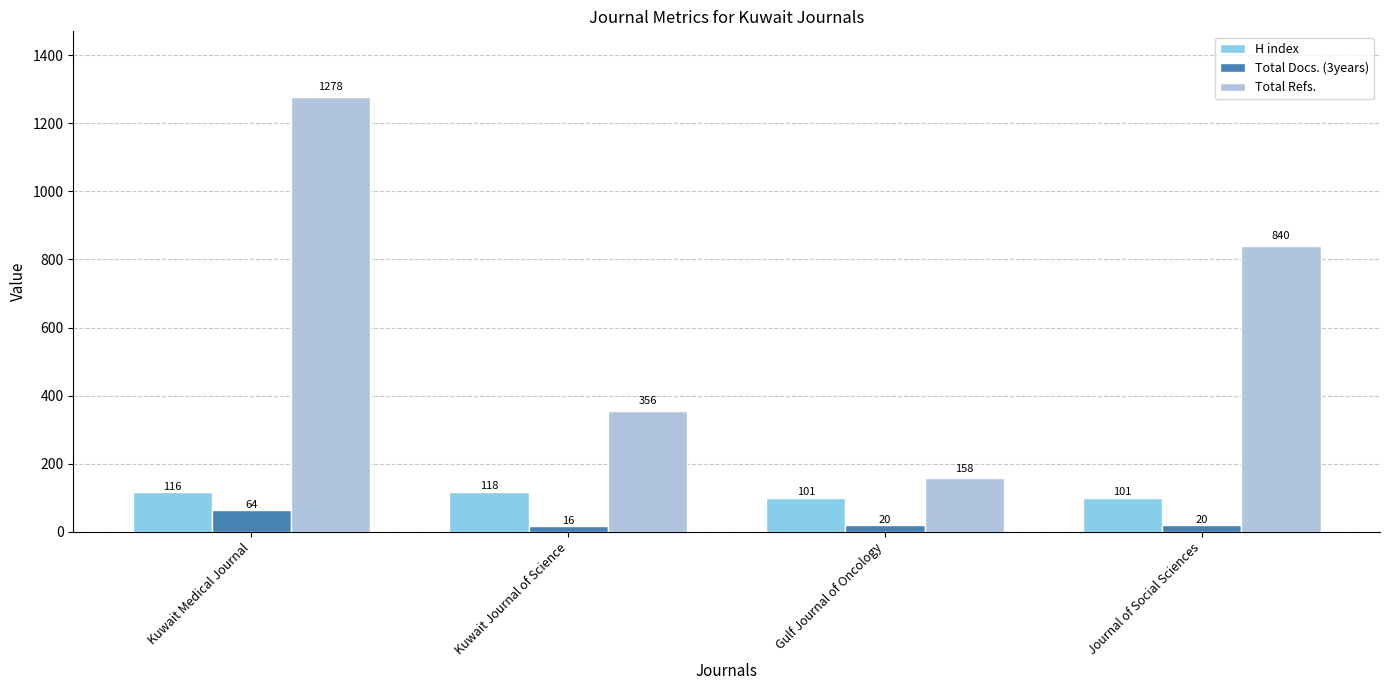

At how many categories does at least one series exceed 1090?

1